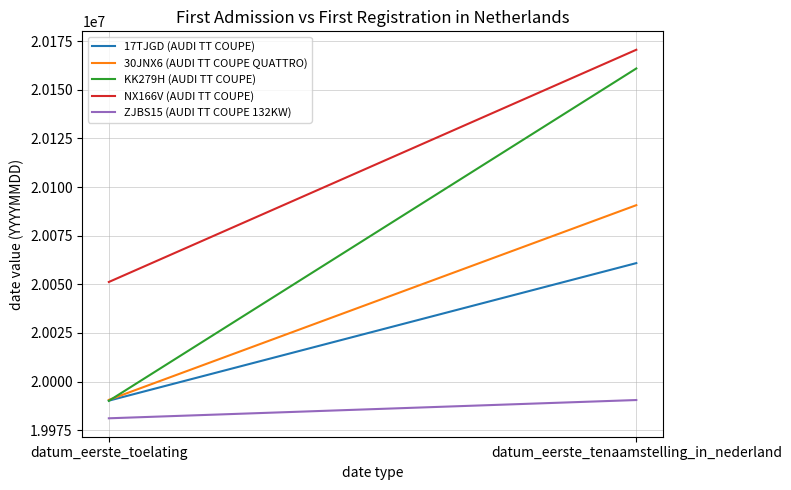

Reading right to left, extract all data points from this chart.

17TJGD (AUDI TT COUPE): datum_eerste_tenaamstelling_in_nederland=20060922	datum_eerste_toelating=19990204
30JNX6 (AUDI TT COUPE QUATTRO): datum_eerste_tenaamstelling_in_nederland=20090709	datum_eerste_toelating=19990601
KK279H (AUDI TT COUPE): datum_eerste_tenaamstelling_in_nederland=20161005	datum_eerste_toelating=19990104
NX166V (AUDI TT COUPE): datum_eerste_tenaamstelling_in_nederland=20170624	datum_eerste_toelating=20051219
ZJBS15 (AUDI TT COUPE 132KW): datum_eerste_tenaamstelling_in_nederland=19990519	datum_eerste_toelating=19981130